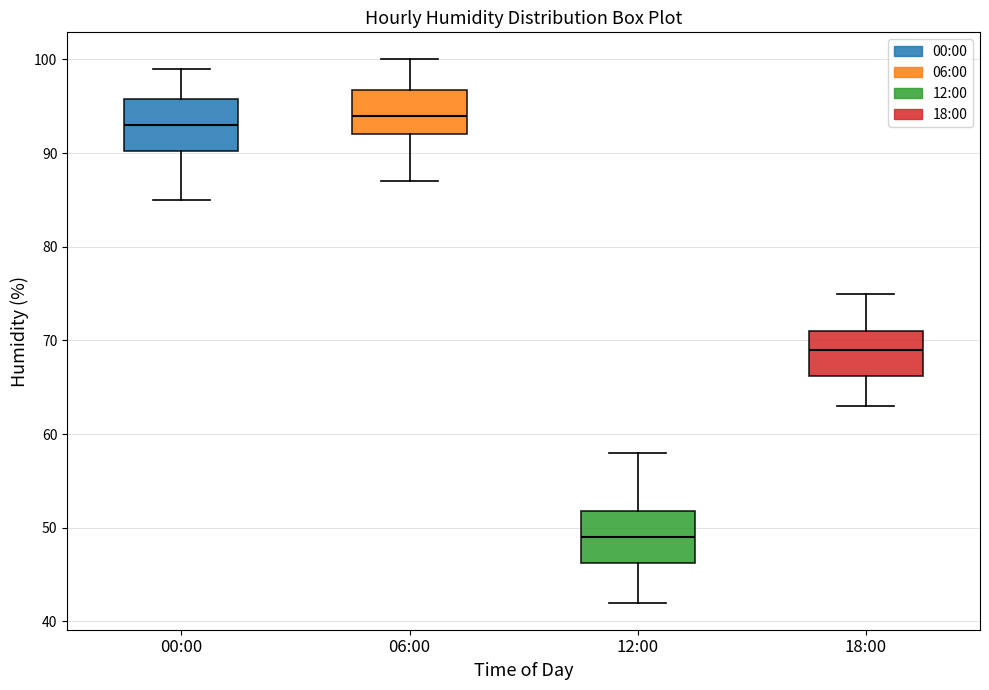

Reading left to right, read every box against the y-axis: the position of its median line, the range the box covers, and the ends of its whiskers. The values are not printed on the chart, so give them approximately, as read against the axis.

00:00: median 93, box 90 to 96, whiskers 85 to 99
06:00: median 94, box 92 to 97, whiskers 87 to 100
12:00: median 49, box 46 to 52, whiskers 42 to 58
18:00: median 69, box 66 to 71, whiskers 63 to 75